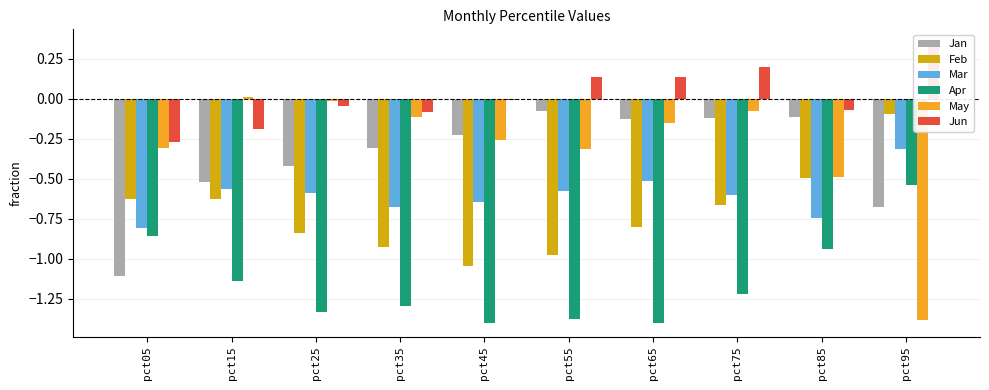

Which series changed the most between pct05 and pct35?

Jan